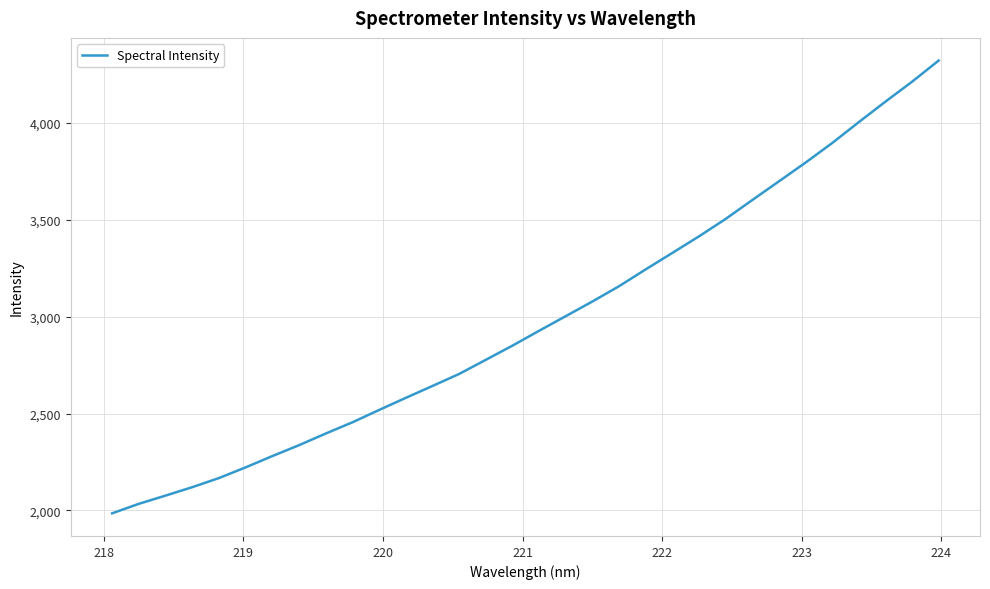

What is the maximum value shown in the chart?

4322.1